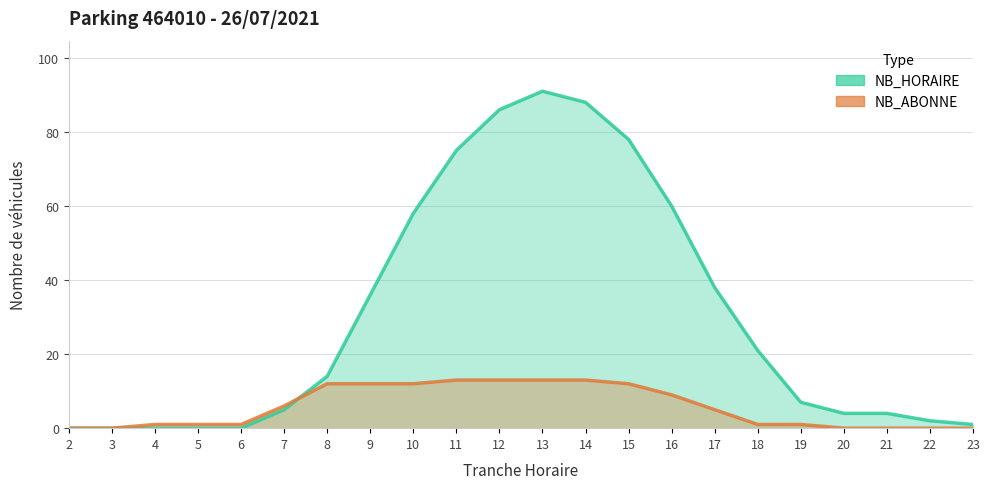

What are all the series names shown in the legend?

NB_HORAIRE, NB_ABONNE